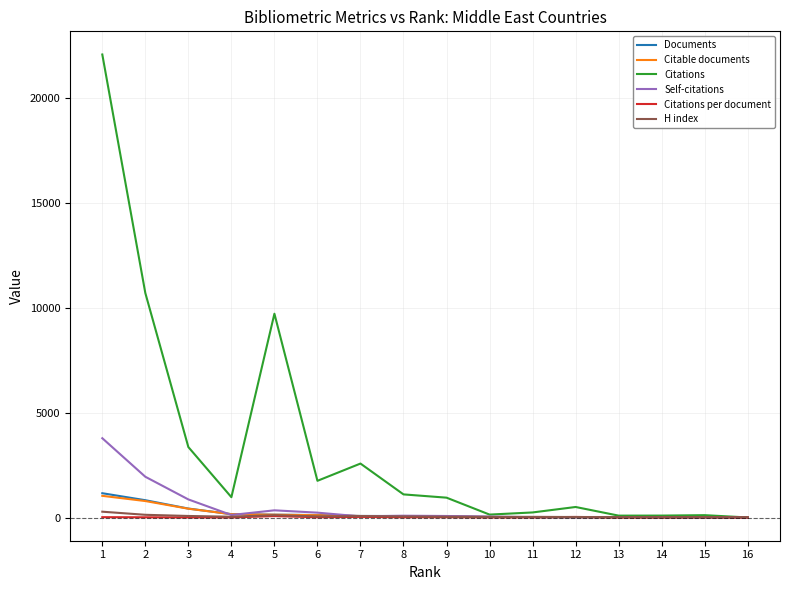

Which series has the largest range (max minus min)?

Citations